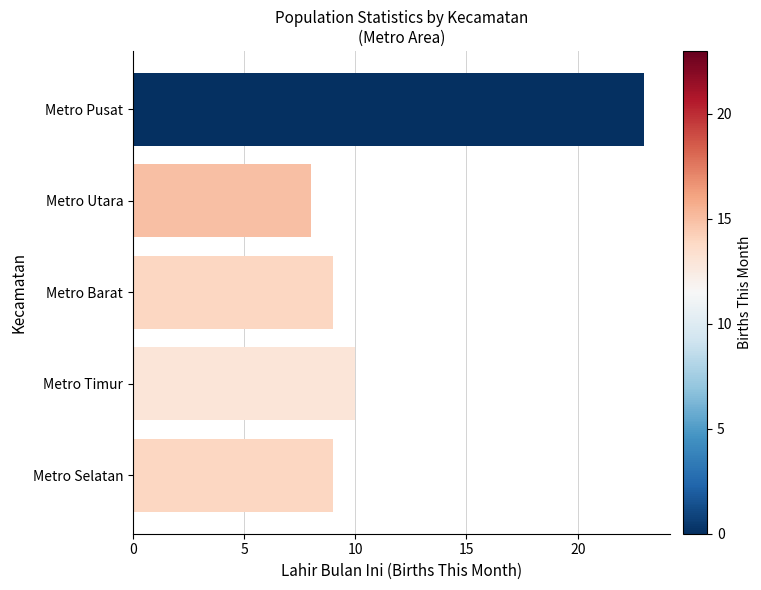

What is the change in value from Metro Pusat to Metro Selatan?

-14